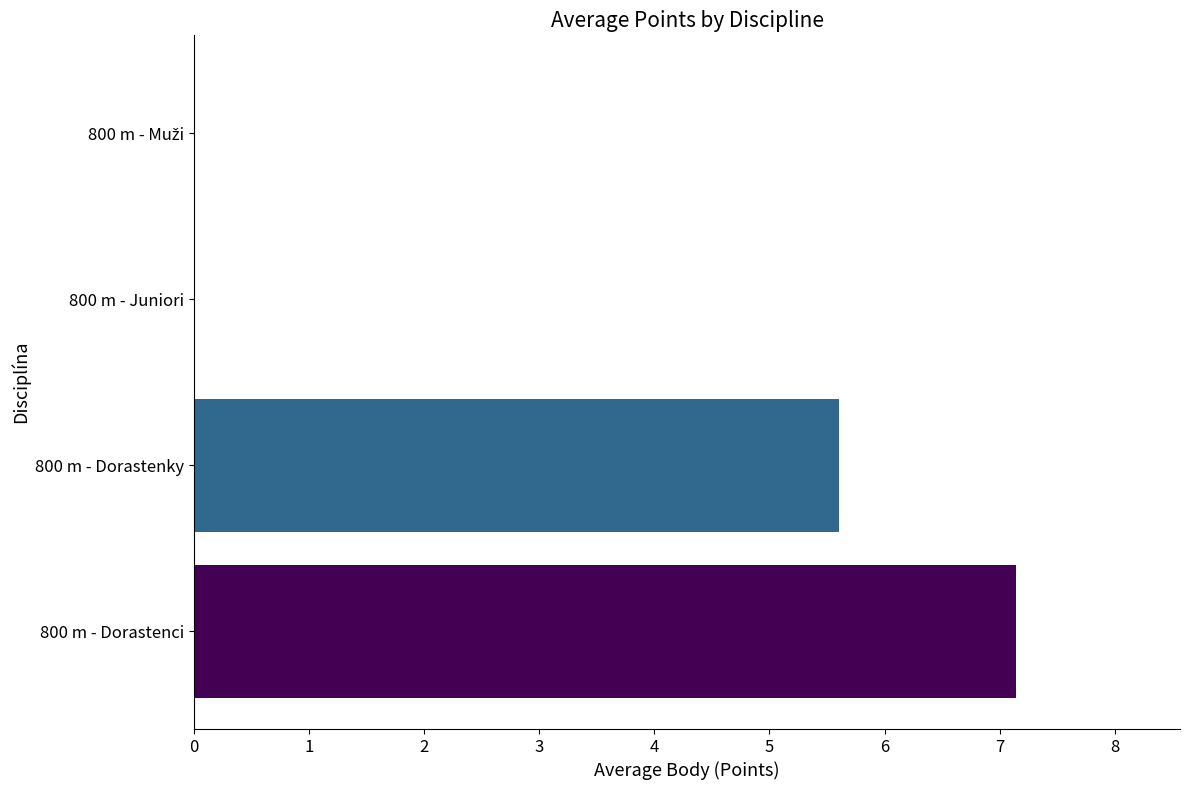

True or false: the data shows 12.3 at 800 m - Dorastenci.

False